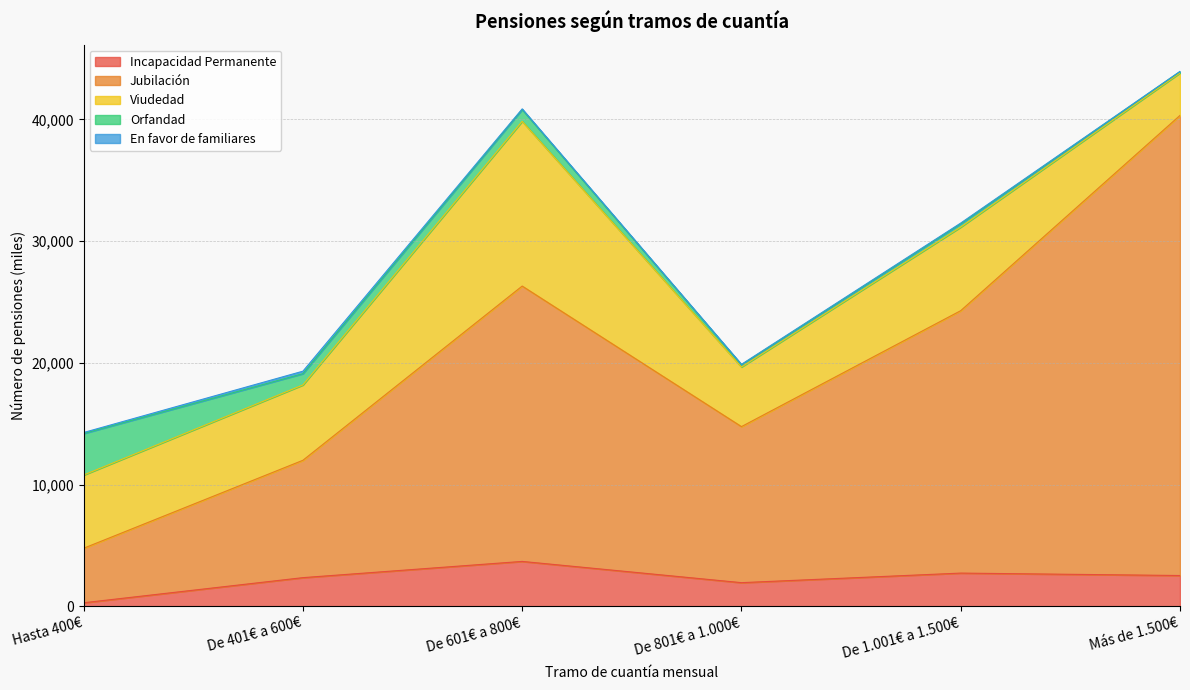

In Viudedad, how many points are lower than both neighbors (excluding endpoints)?

1